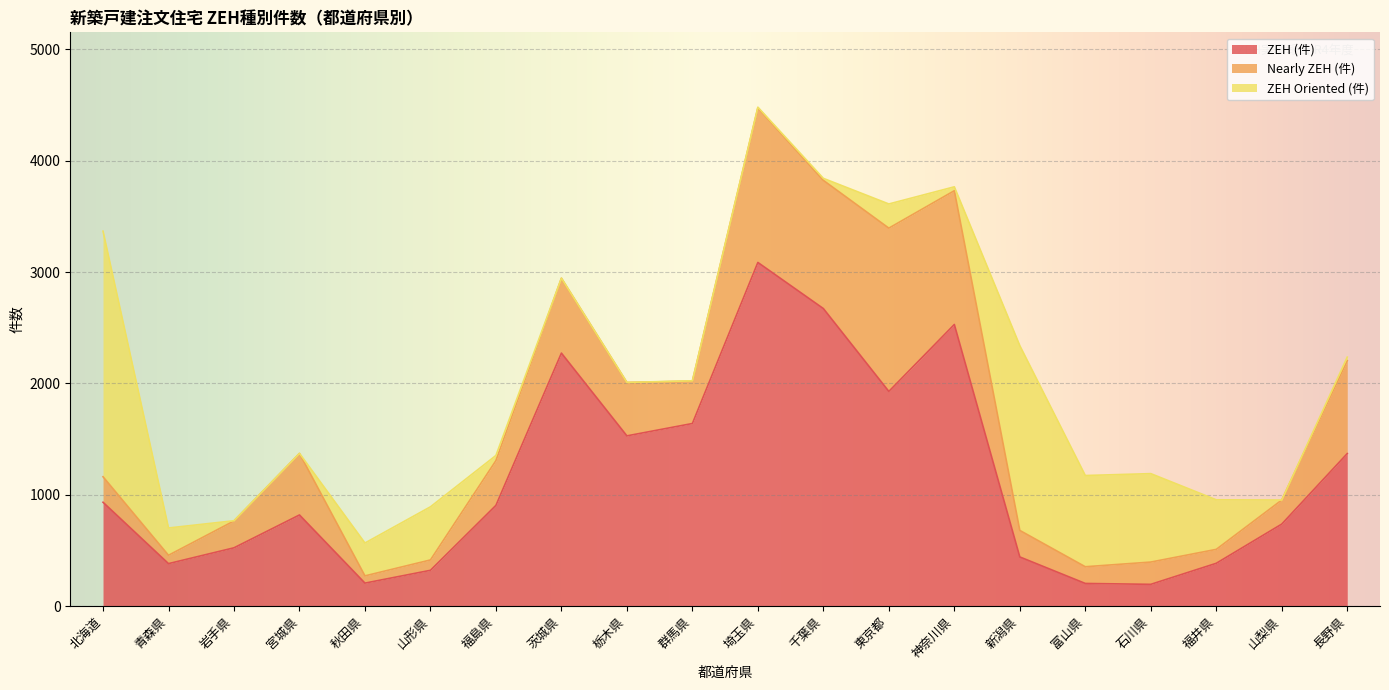

How many lines are shown in the chart?

3